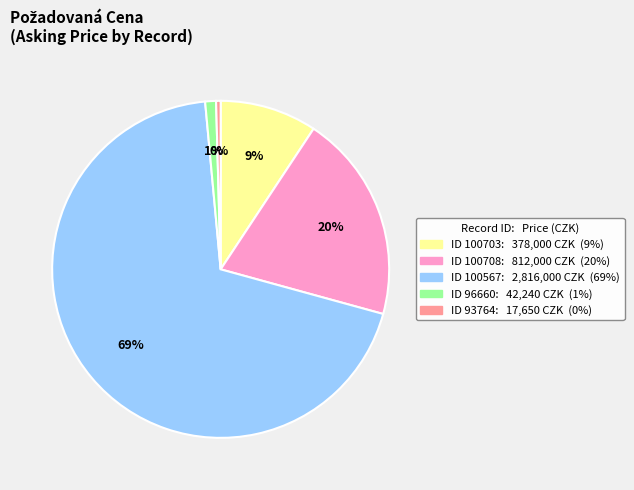

Does any single category account for the majority?

Yes